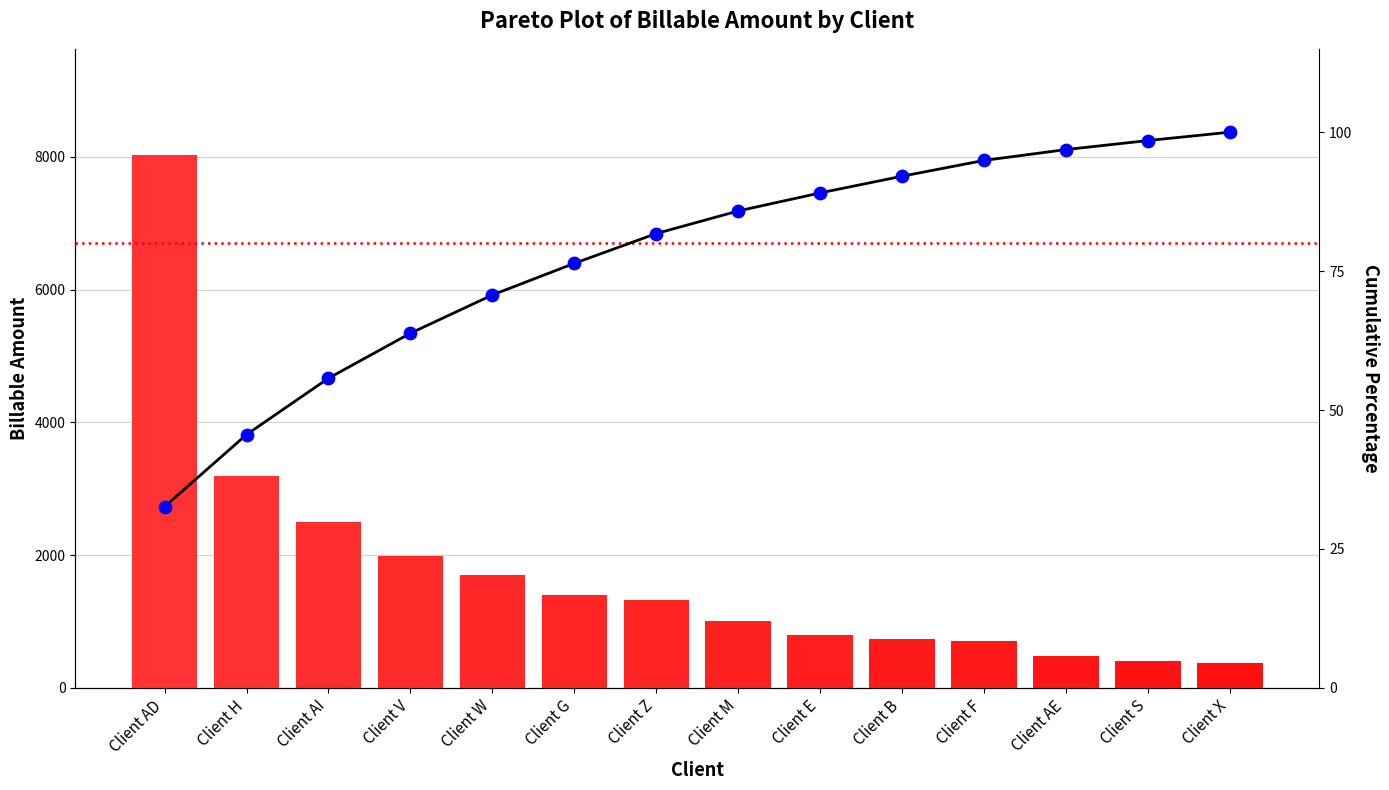

Which series has the largest Y range (max minus min)?

Billable Amount